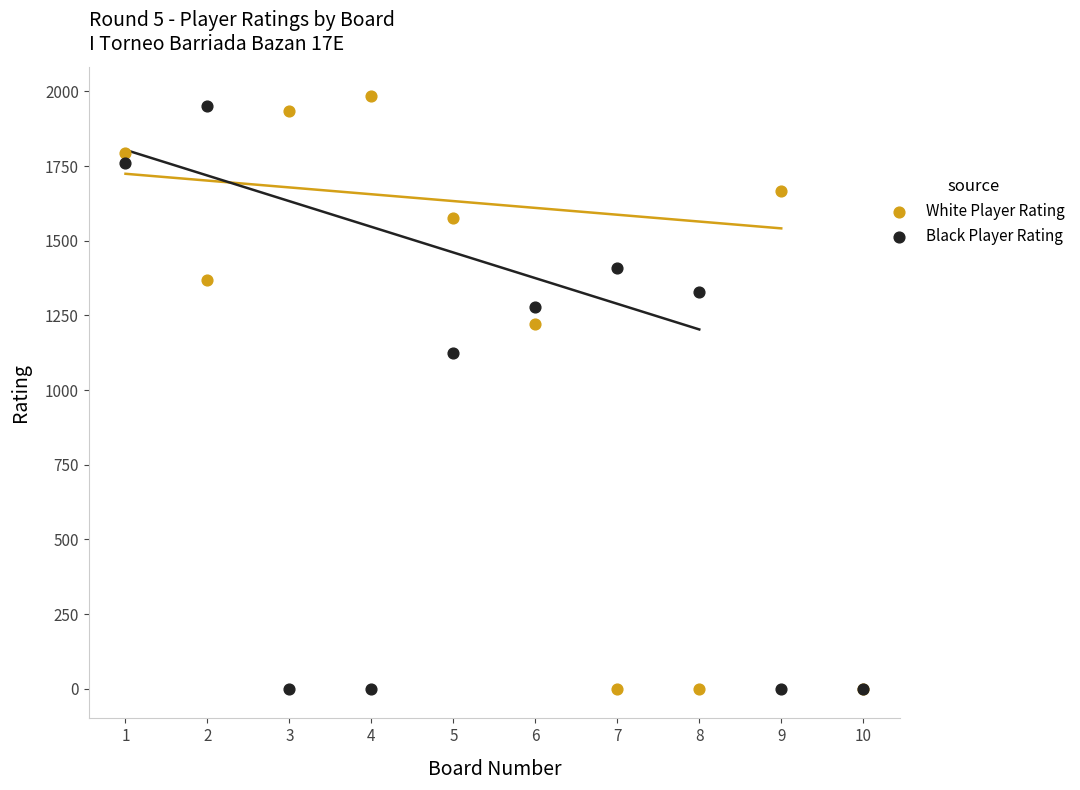

What are all the series names shown in the legend?

White Player Rating, Black Player Rating